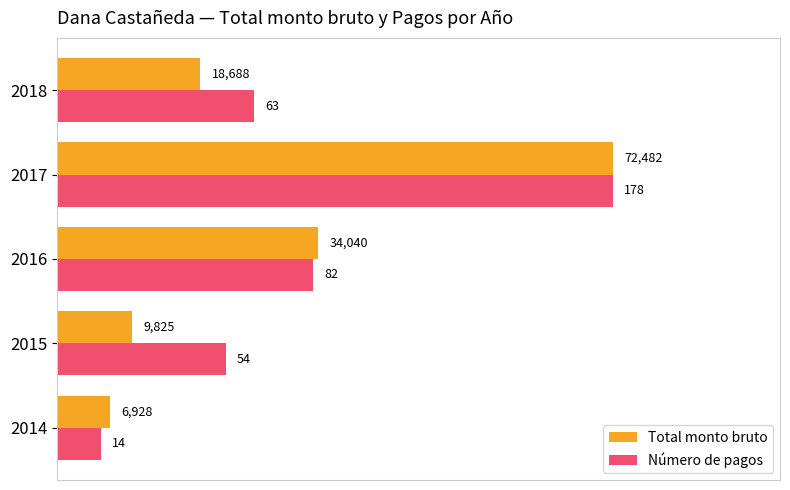

What are all the series names shown in the legend?

Total monto bruto, Número de pagos